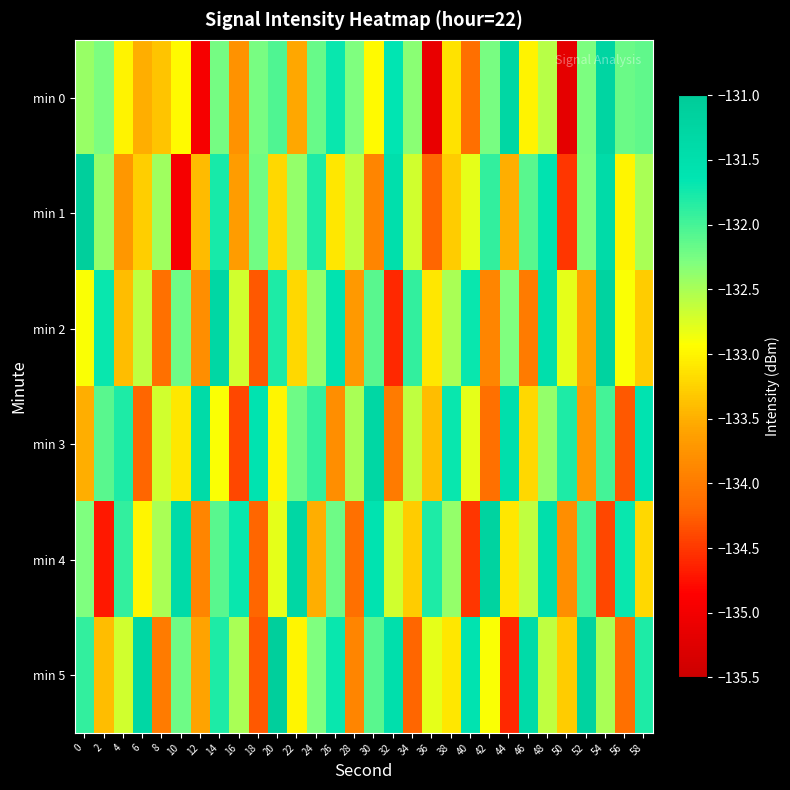

At which category is the sum across all series the highest?

14